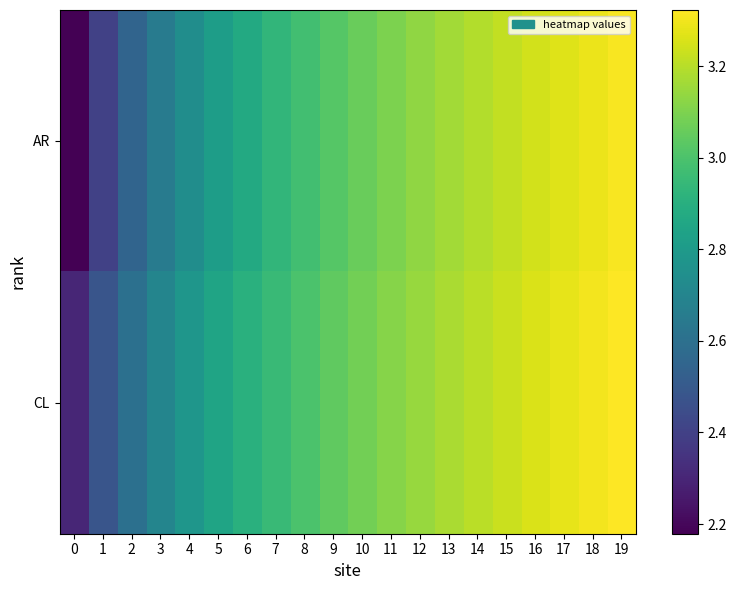

List the series in order of their peak value, highest first.

CL, AR